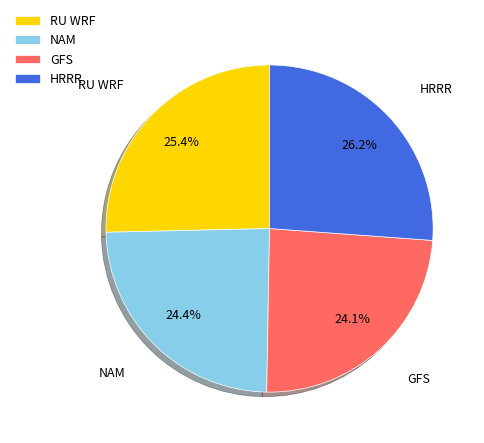

How much of the chart is everything except RU WRF?

74.6%